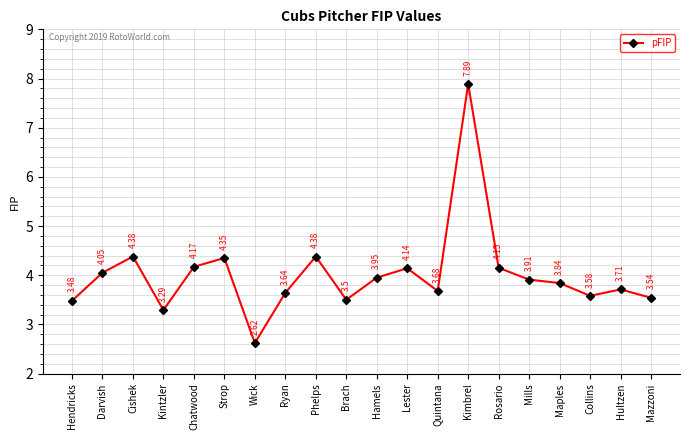

How many values are below 3?

1